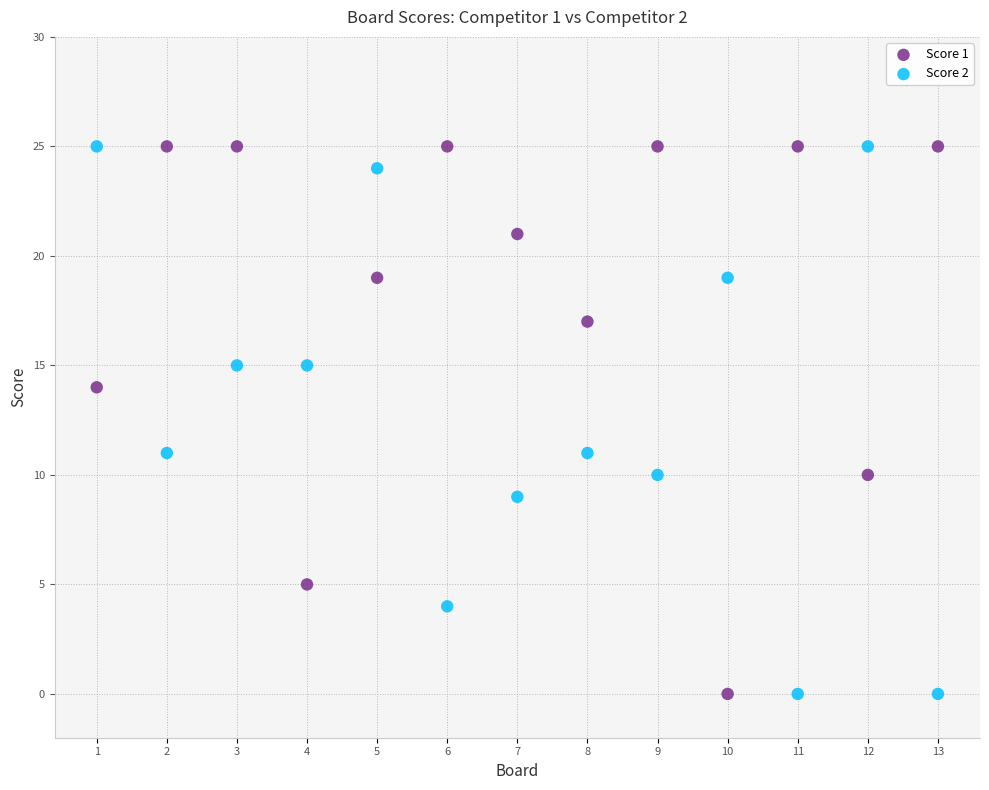

What is the X range (max minus min) for the scatter plot?

12